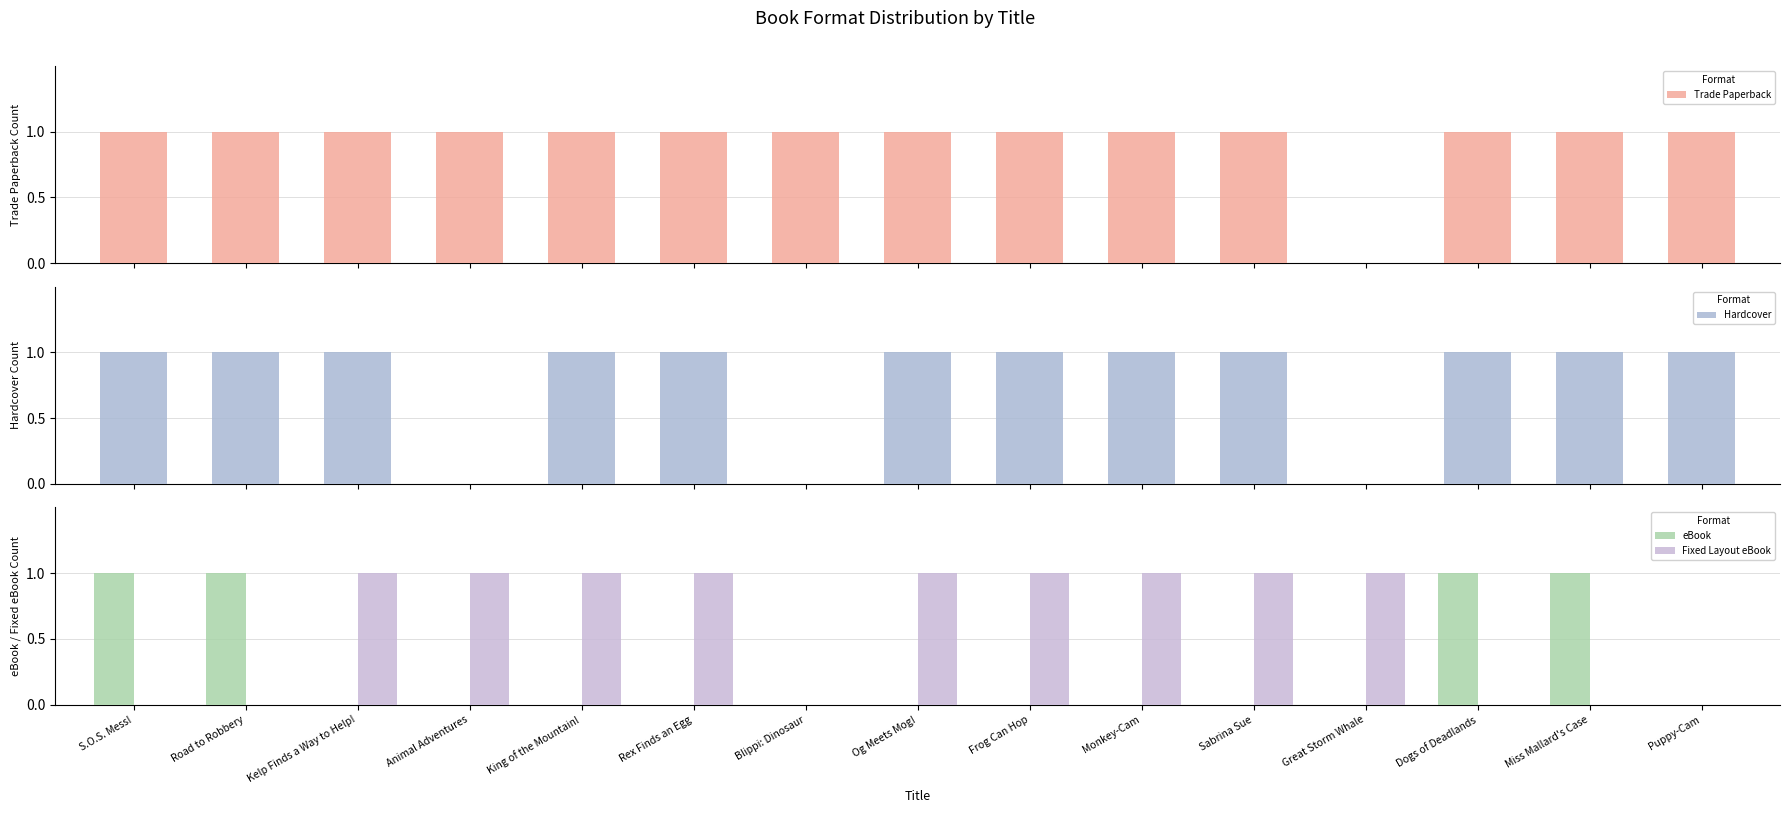

What is the total value across all series at Blippi: Dinosaur?

1